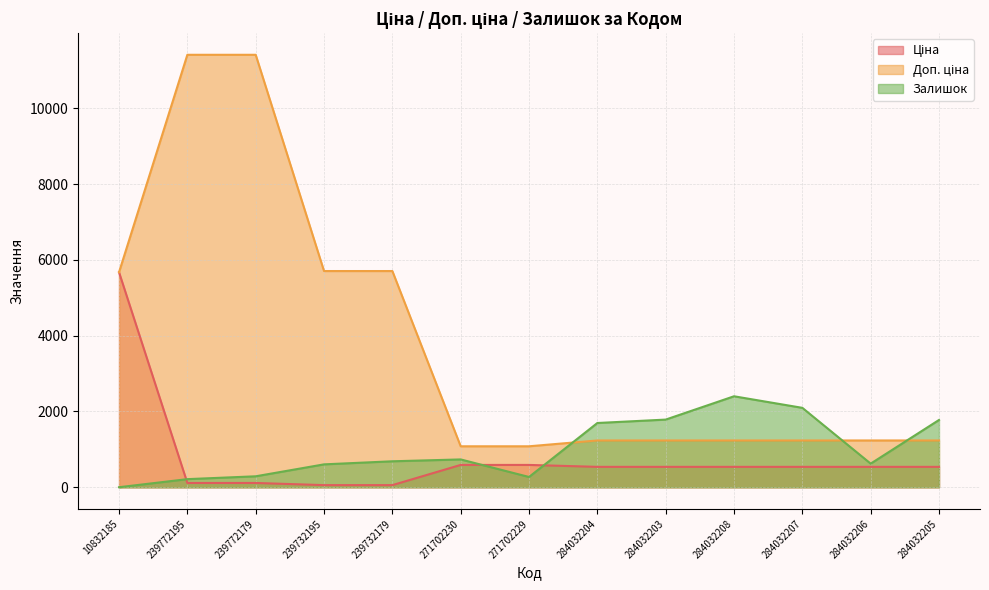

What is the label of the 4th point from the right?

284032208